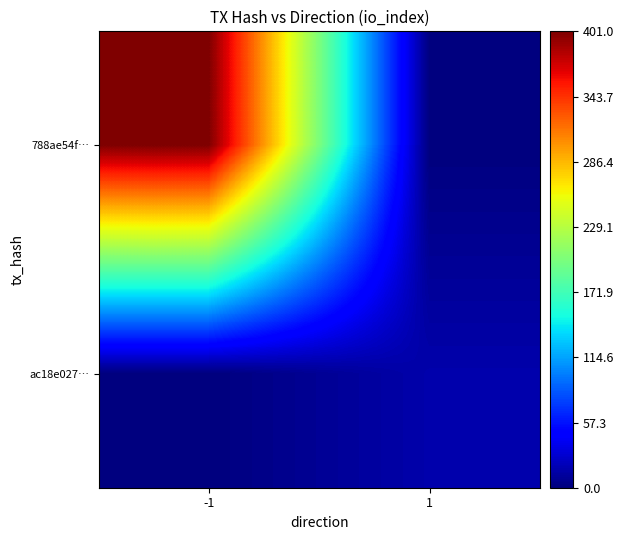

What is the spread (max minus min) of values at 1?

16